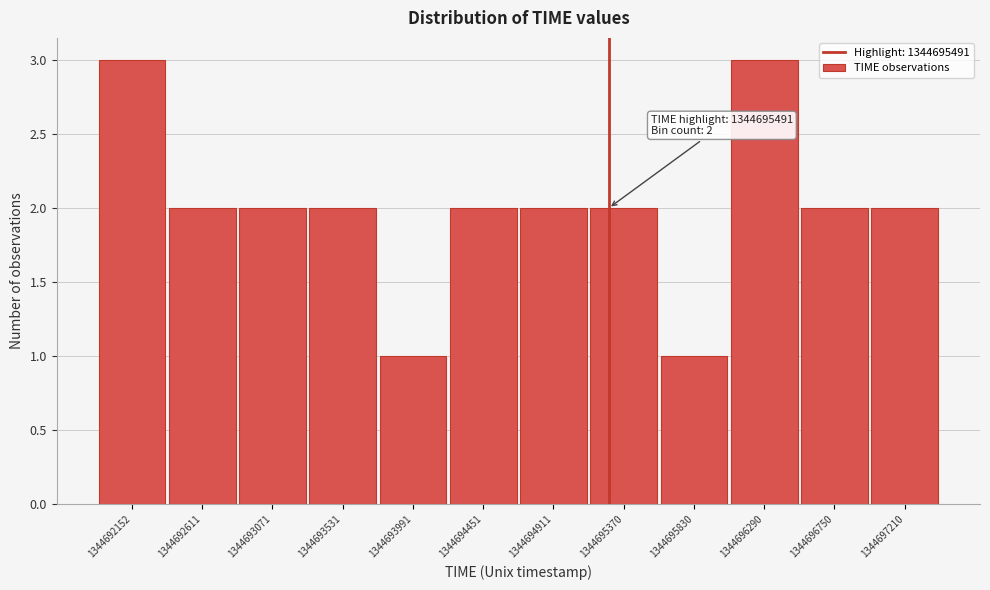

Reading left to right, extract all data points from this chart.

1344692152=3	1344692611=2	1344693071=2	1344693531=2	1344693991=1	1344694451=2	1344694911=2	1344695370=2	1344695830=1	1344696290=3	1344696750=2	1344697210=2